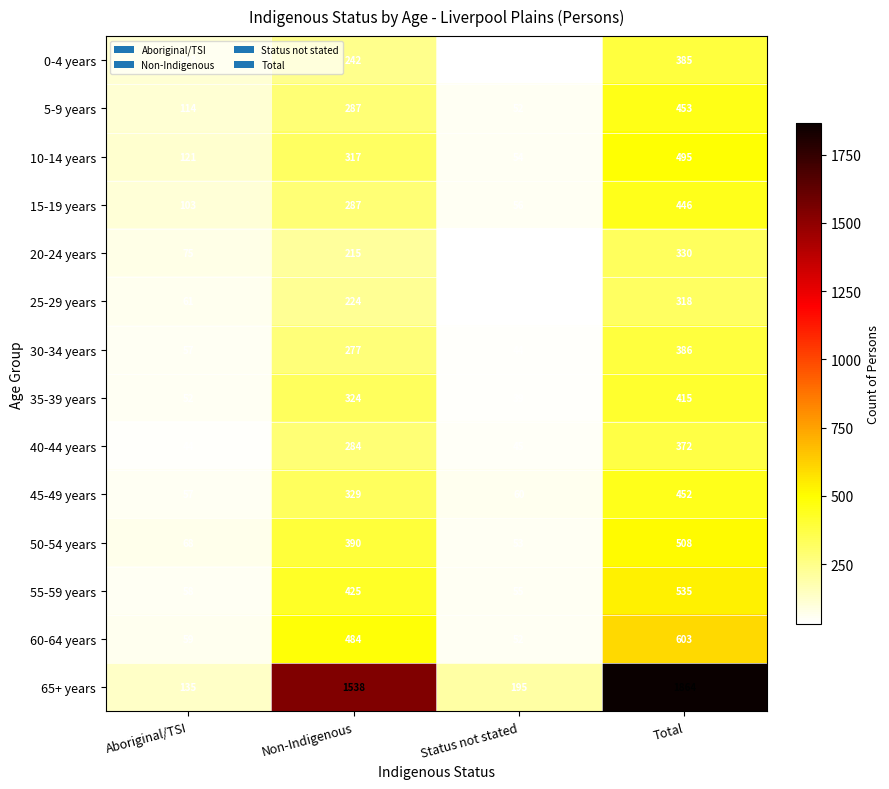

List the series in order of their peak value, highest first.

65+ years, 60-64 years, 55-59 years, 50-54 years, 10-14 years, 5-9 years, 45-49 years, 15-19 years, 35-39 years, 30-34 years, 0-4 years, 40-44 years, 20-24 years, 25-29 years